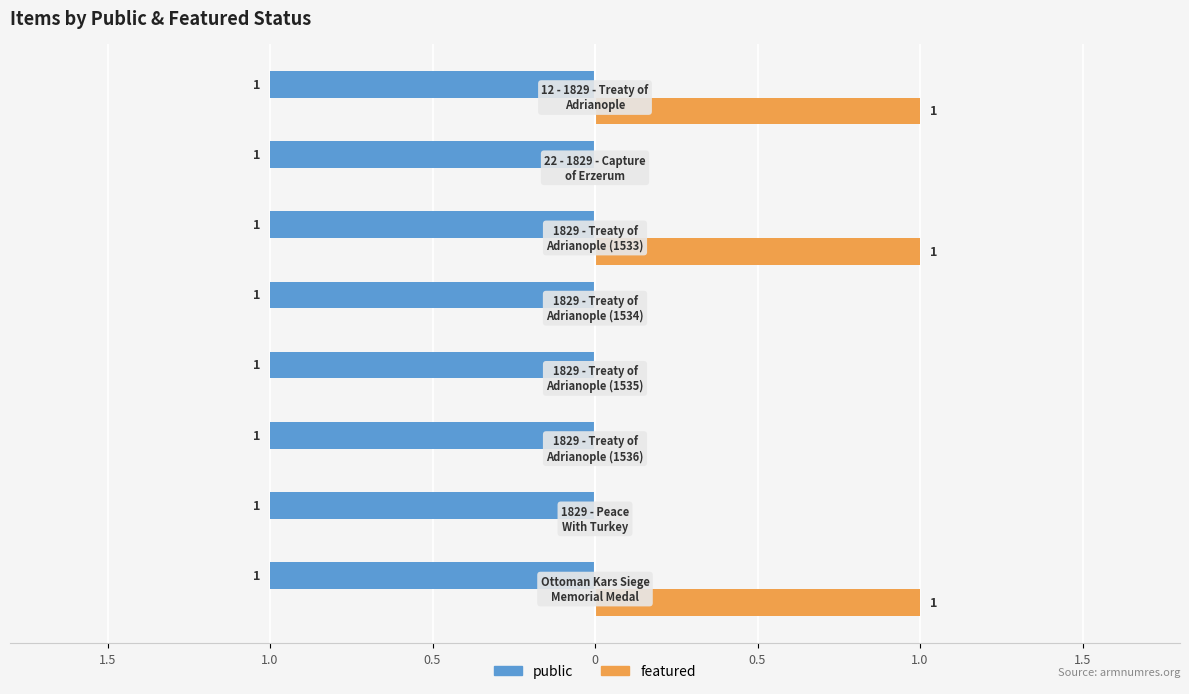

What is the difference between the maximum and second lowest values in the featured series?

1.0